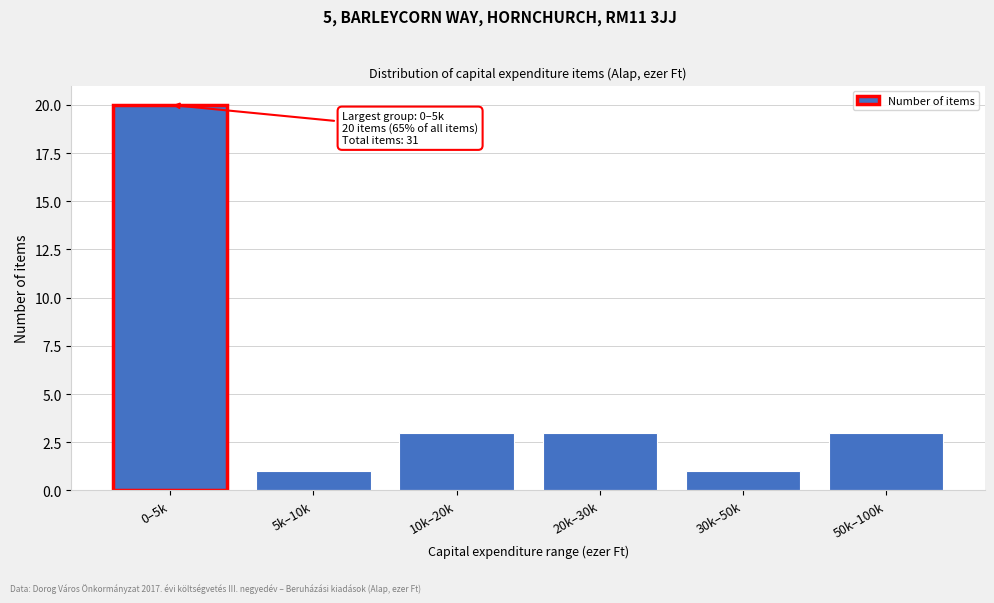

Reading left to right, extract all data points from this chart.

0–5k=20	5k–10k=1	10k–20k=3	20k–30k=3	30k–50k=1	50k–100k=3